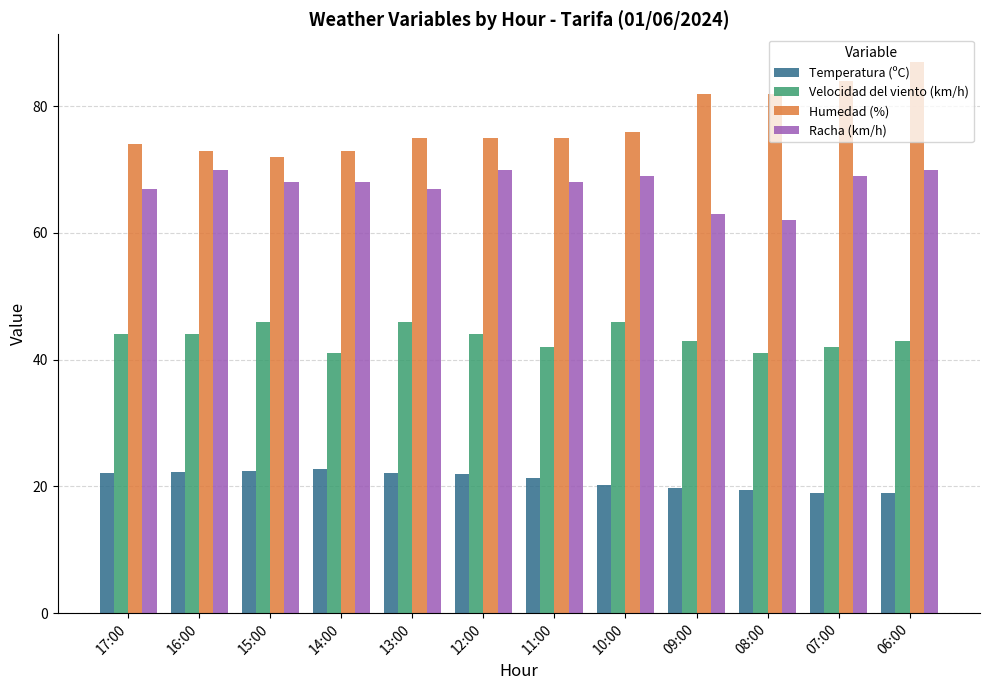

Between 10:00 and 06:00, which series saw the biggest shift?

Humedad (%)